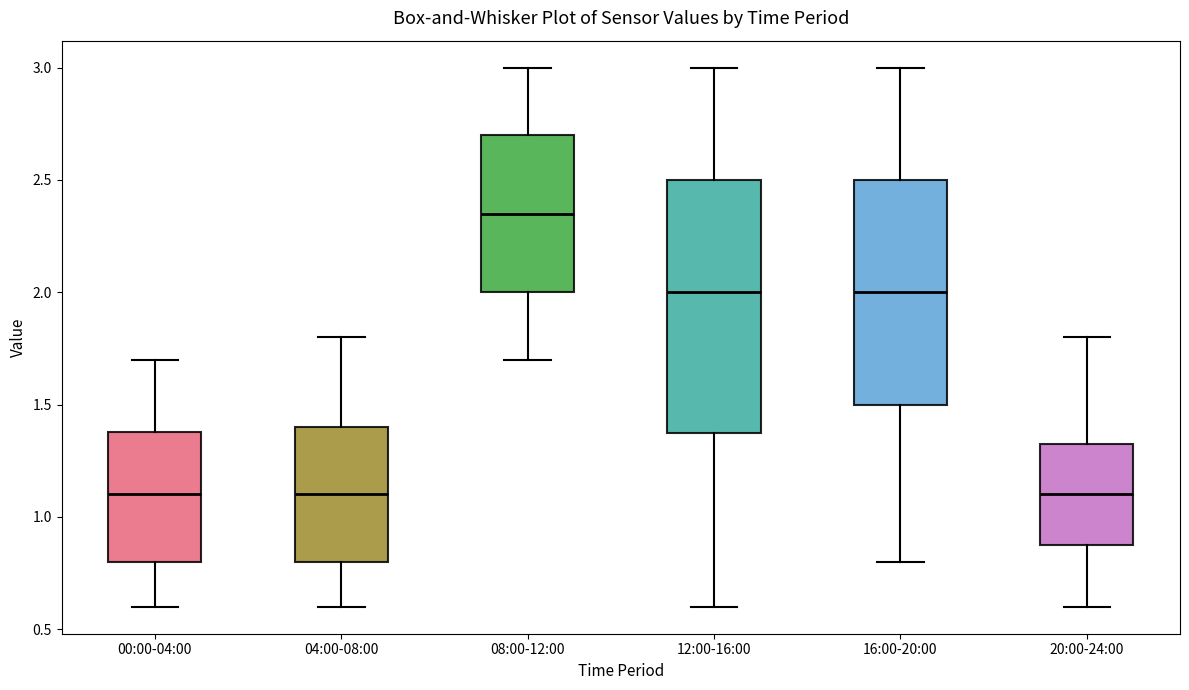

Reading left to right, transcribe this box plot: for each box, give where its median line is, the range the box spans, and where its two whiskers end, as read against the y-axis. The values are not printed on the chart, so give them approximately, as read against the axis.

00:00-04:00: median 1.10, box 0.80 to 1.40, whiskers 0.60 to 1.70
04:00-08:00: median 1.10, box 0.80 to 1.40, whiskers 0.60 to 1.80
08:00-12:00: median 2.35, box 2.00 to 2.70, whiskers 1.70 to 3.00
12:00-16:00: median 2.00, box 1.40 to 2.50, whiskers 0.60 to 3.00
16:00-20:00: median 2.00, box 1.50 to 2.50, whiskers 0.80 to 3.00
20:00-24:00: median 1.10, box 0.90 to 1.35, whiskers 0.60 to 1.80